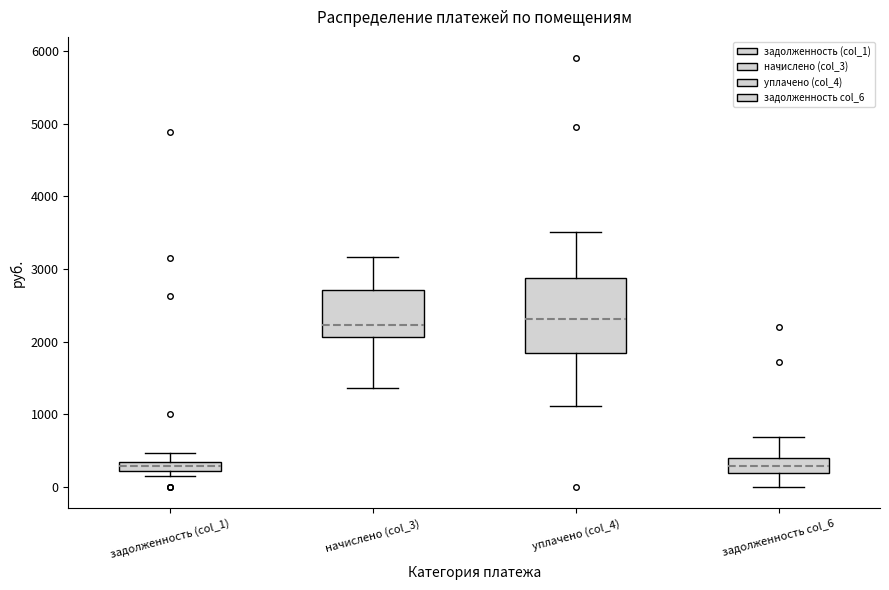

Where is the upper edge of the box for задолженность (col_1) on the y-axis? The values are not printed on the chart, so give them approximately, as read against the axis.

300